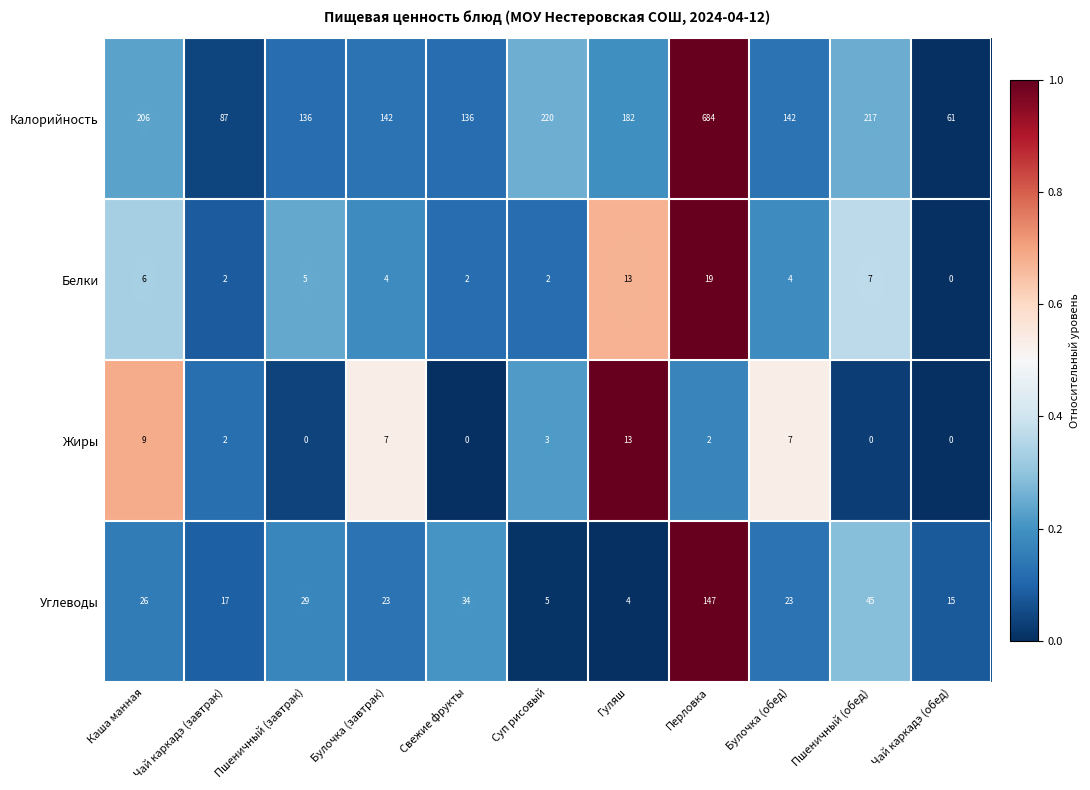

Count the number of data series in this chart.

4